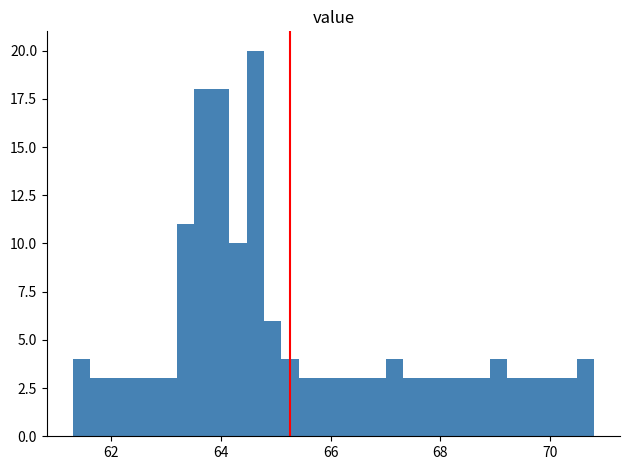

Around what value on the x-axis is the tallest bar? Give the approximate position of its centre, as read against the axis.

64.6